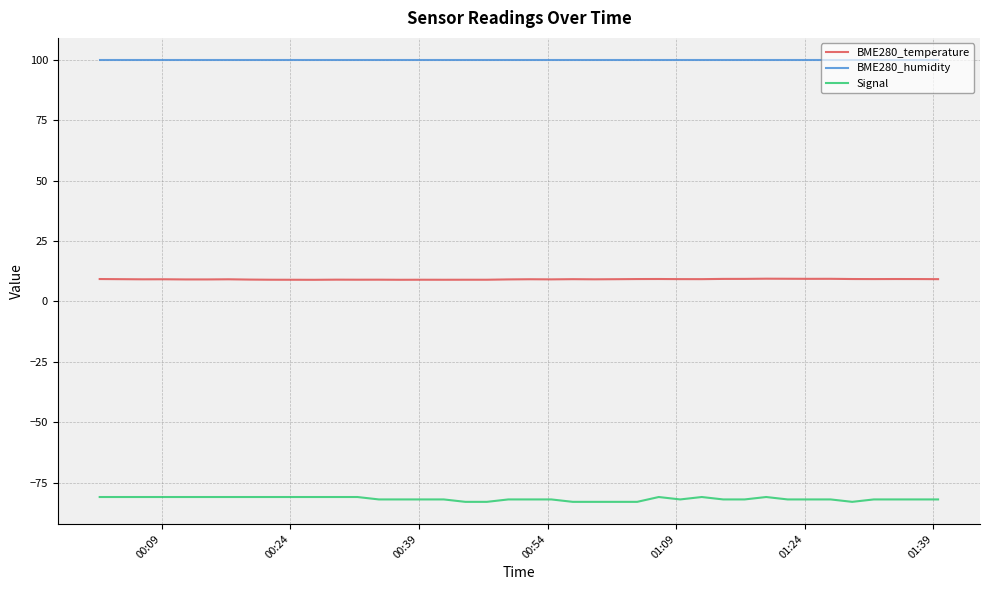

What is the maximum value for BME280_temperature?

9.4